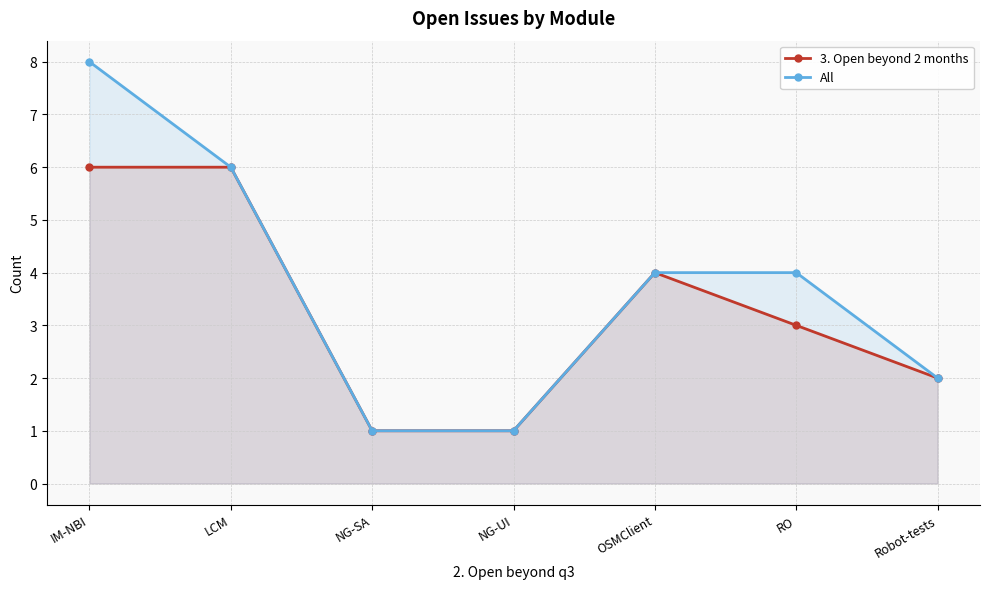

True or false: 3. Open beyond 2 months and All intersect in this chart.

False